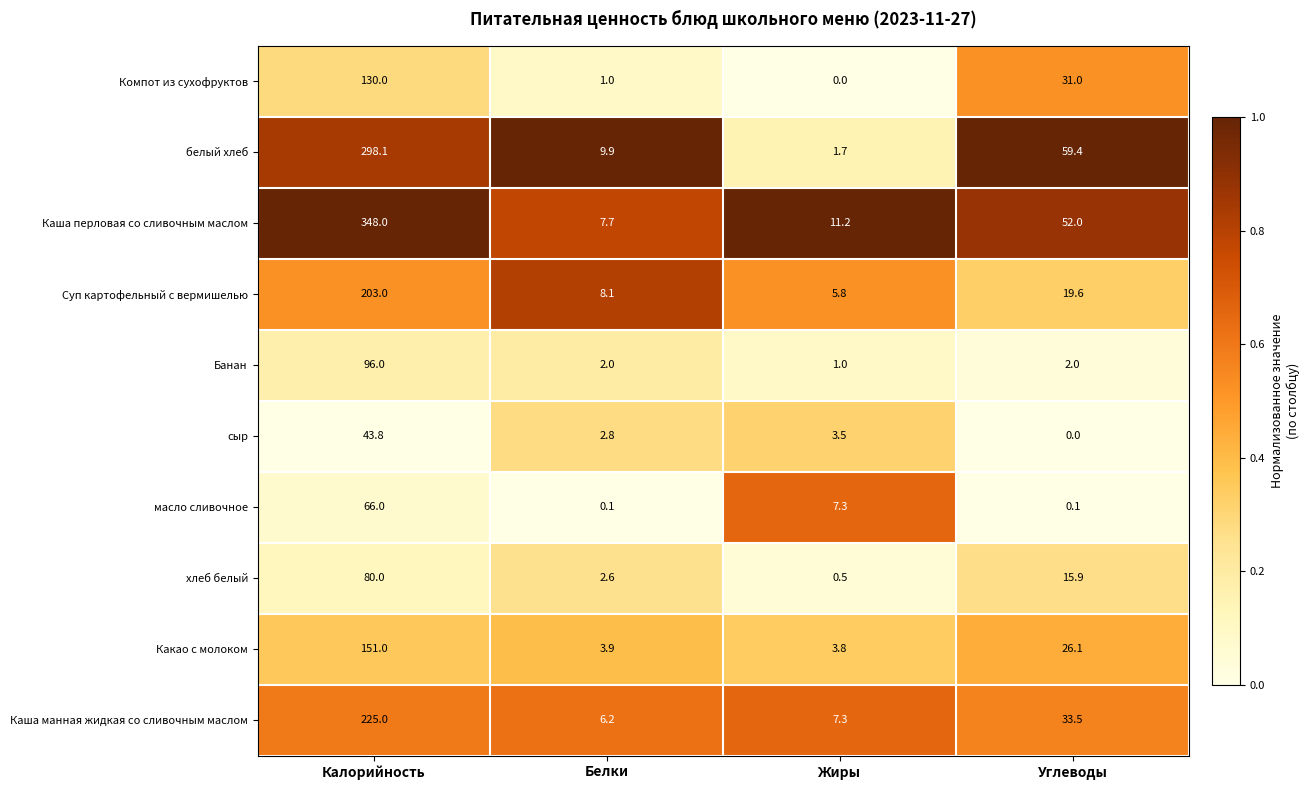

Between Белки and Углеводы, which series saw the biggest shift?

белый хлеб